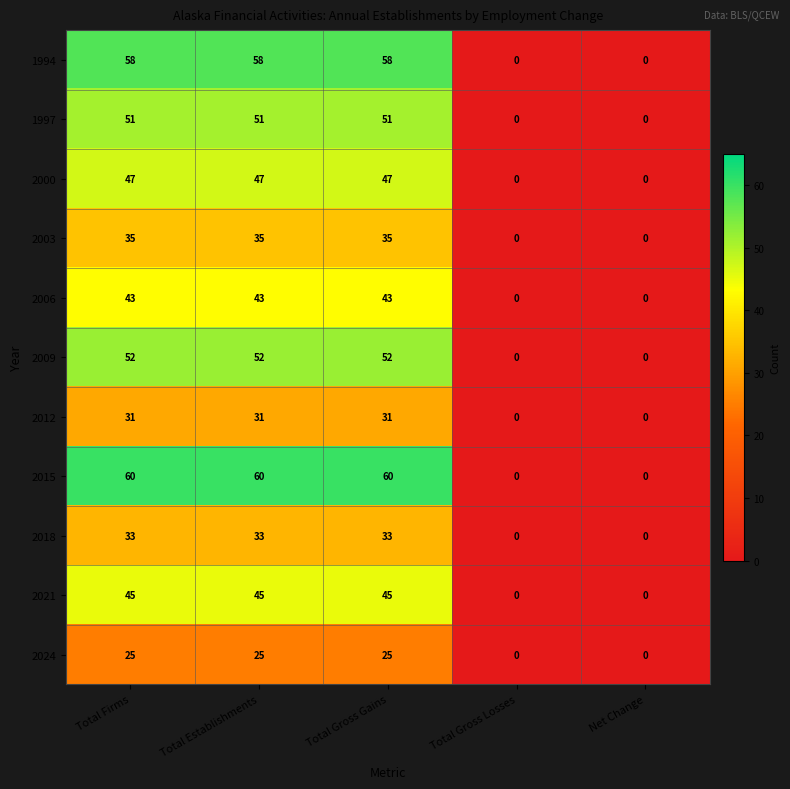

How many positive values does the 2003 series have?

3